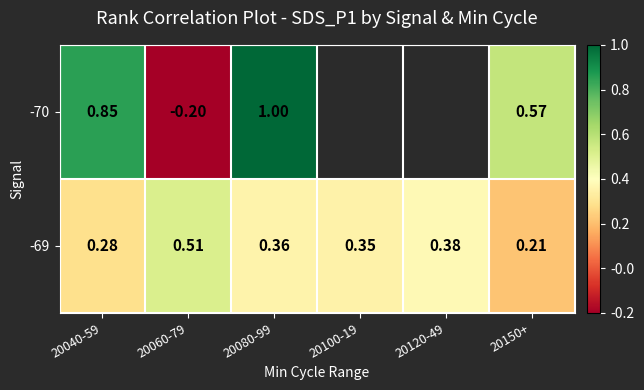

Rank the series by their maximum value, from highest to lowest.

-70, -69